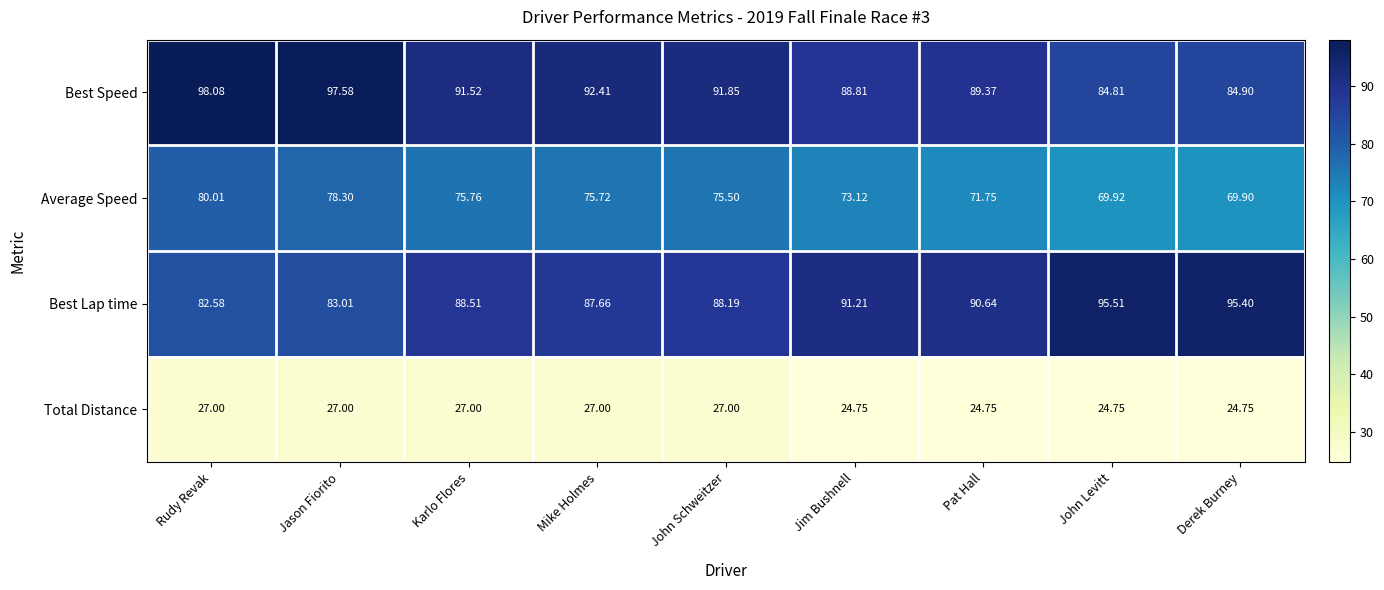

Where does the Best Lap time series first go above 88?

Karlo Flores